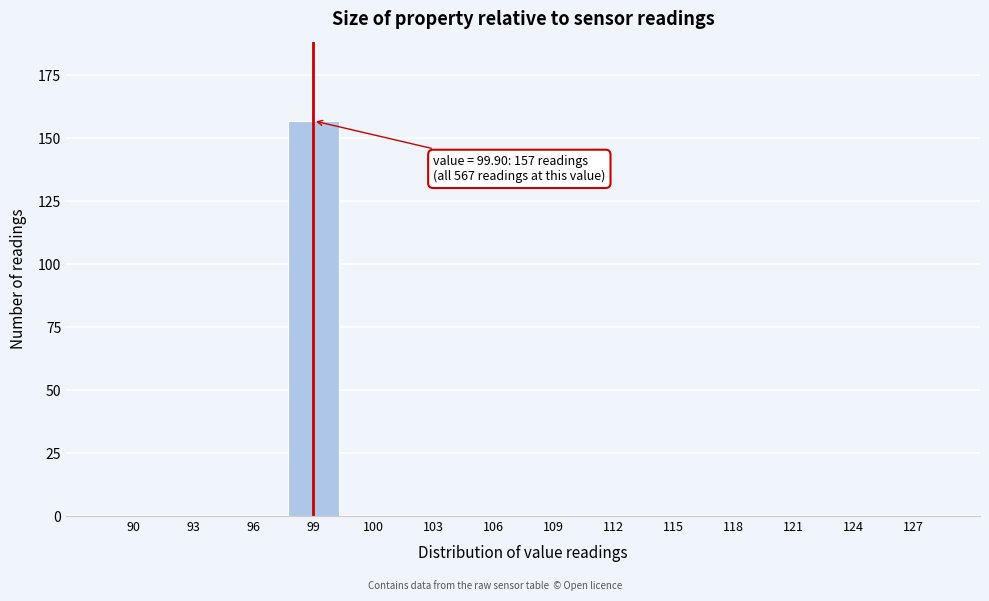

Reading left to right, what are all the values shown in this chart?

90=0	93=0	96=0	99=157	100=0	103=0	106=0	109=0	112=0	115=0	118=0	121=0	124=0	127=0